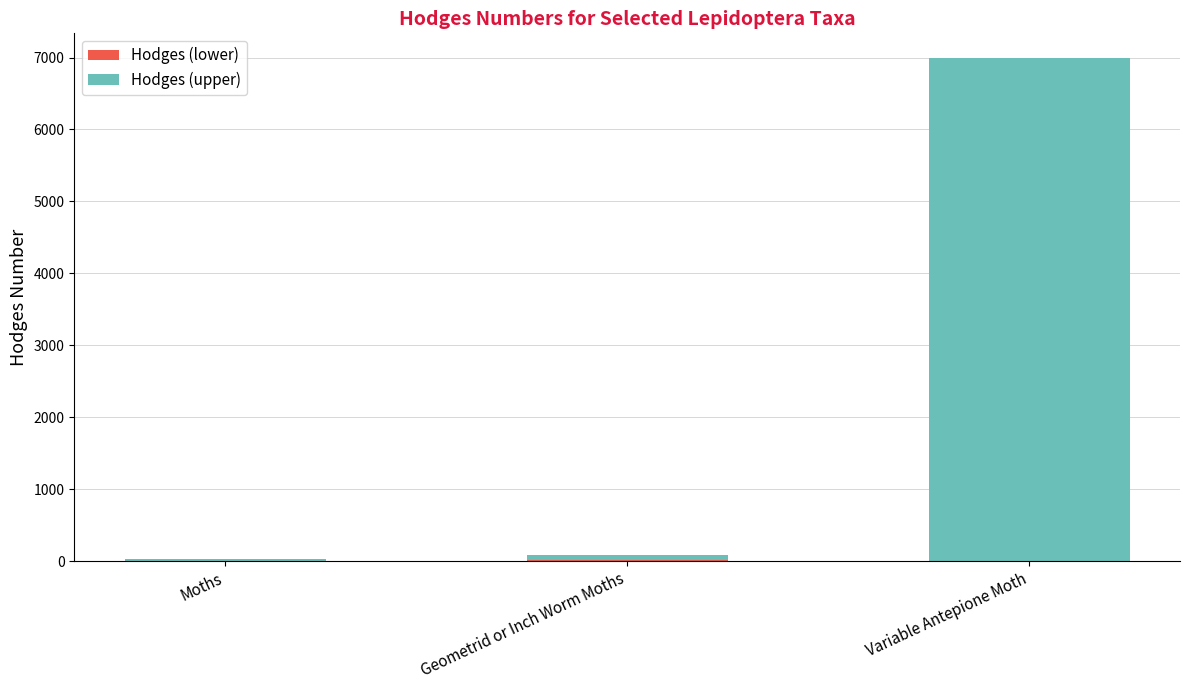

At which category is the sum across all series the highest?

Variable Antepione Moth